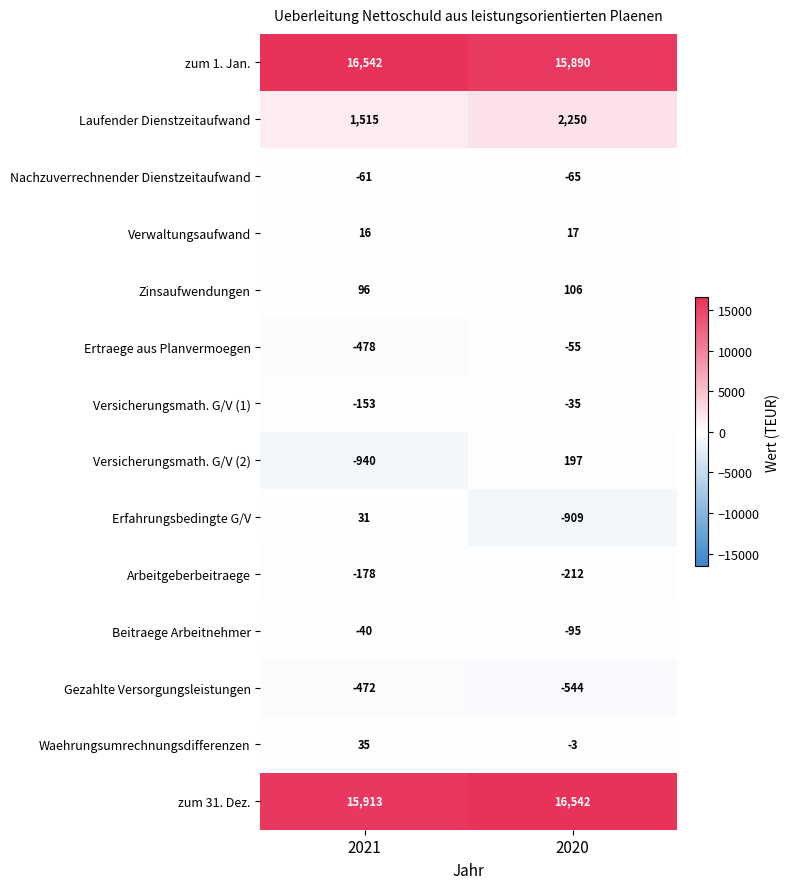

What is the sum of the Zinsaufwendungen values at 2021 and 2020?

202